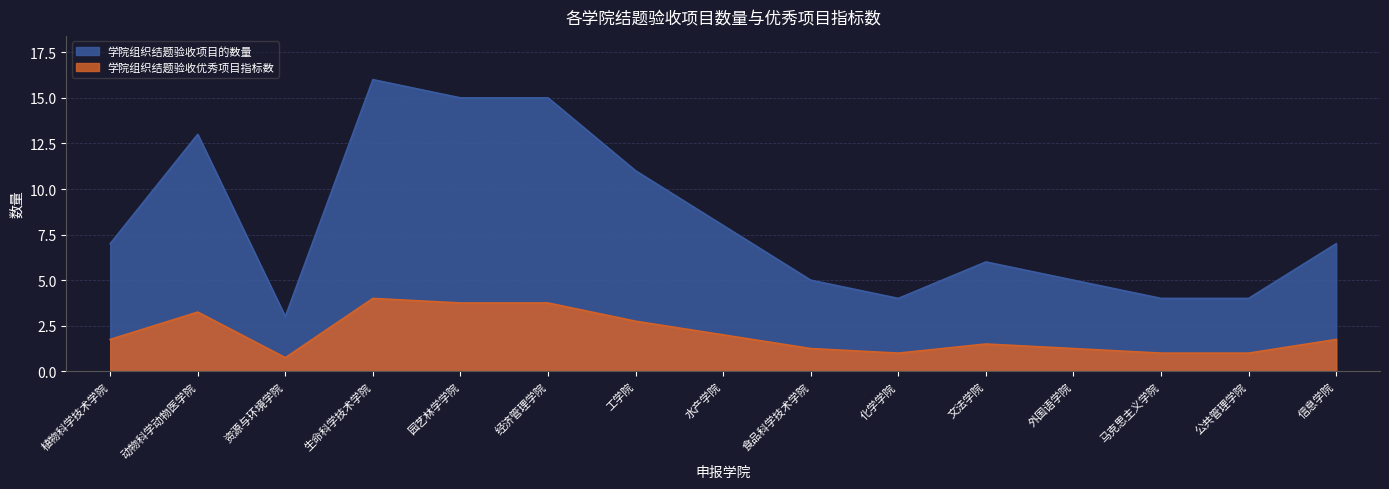

Rank the series by their average value, from highest to lowest.

学院组织结题验收项目的数量, 学院组织结题验收优秀项目指标数